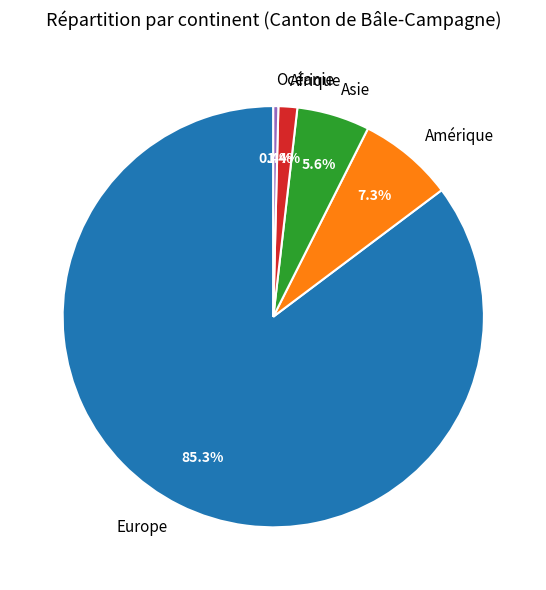

What is the largest slice in the pie chart?

Europe